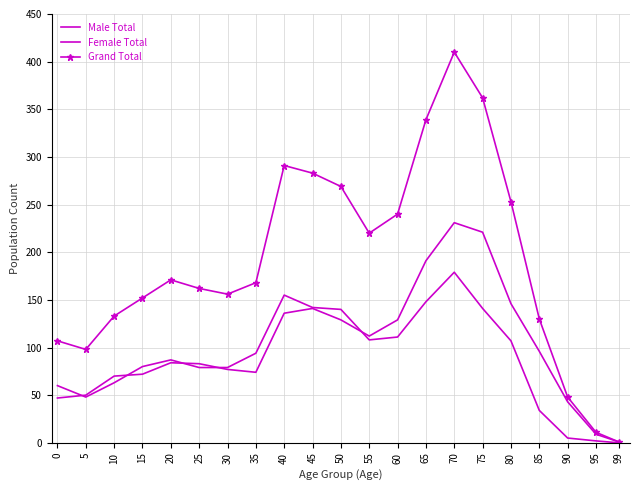

At which category is the sum across all series the highest?

70